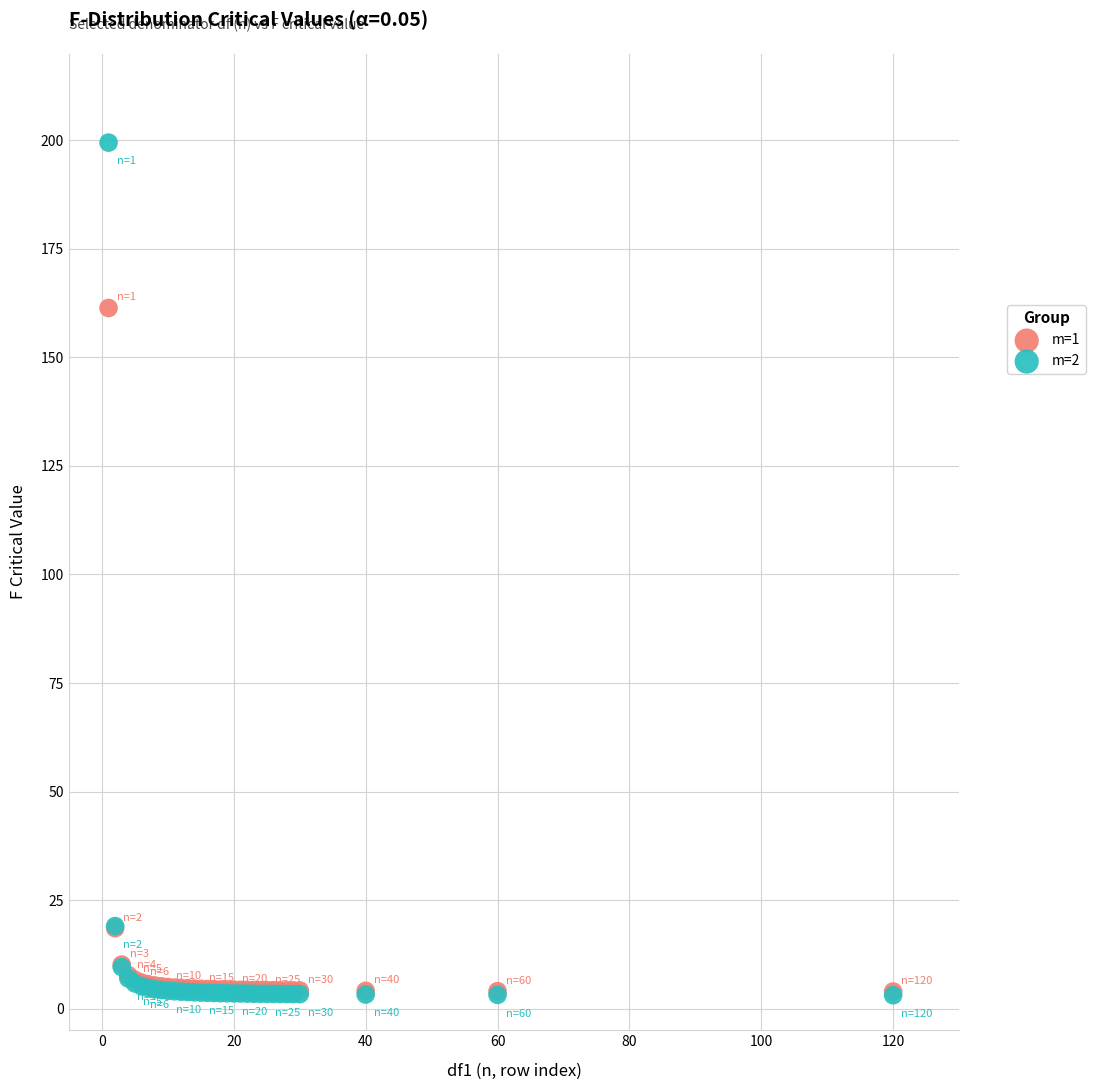

What are all the series names shown in the legend?

m=1, m=2